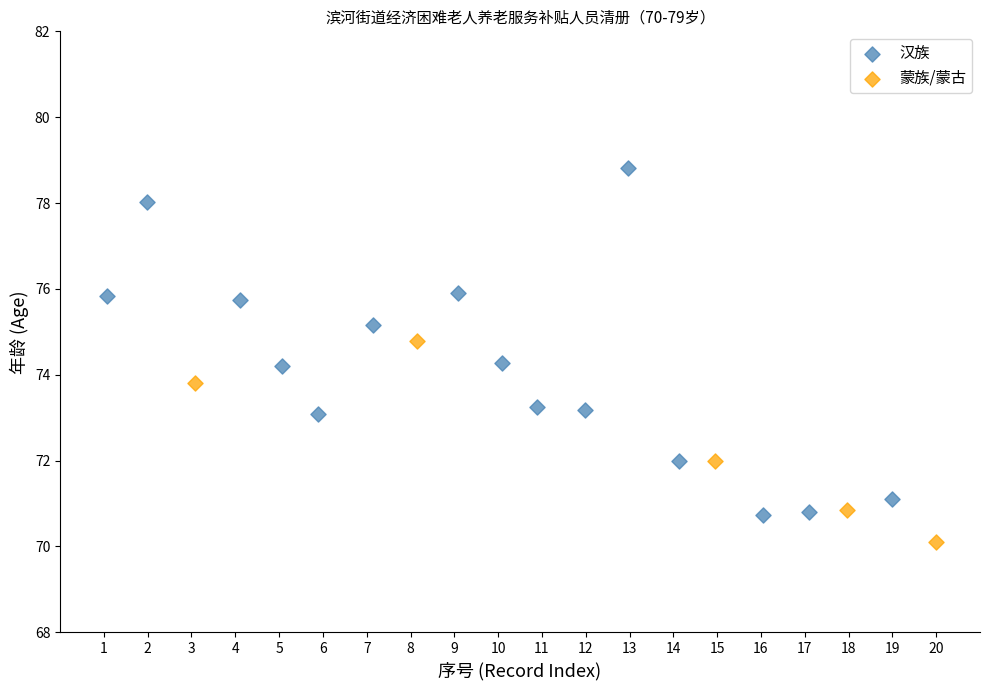

Which series has the widest spread of Y values?

汉族